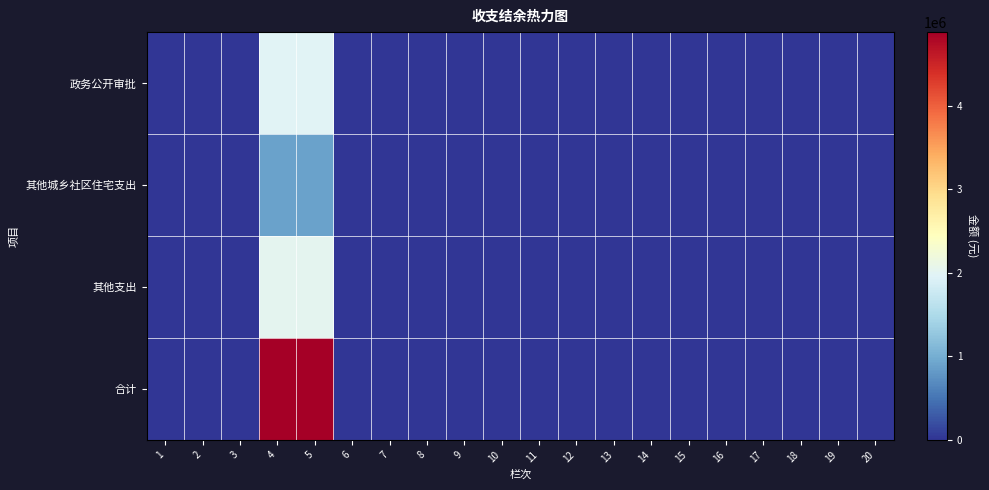

At which category does the chart reach its peak across all series?

4